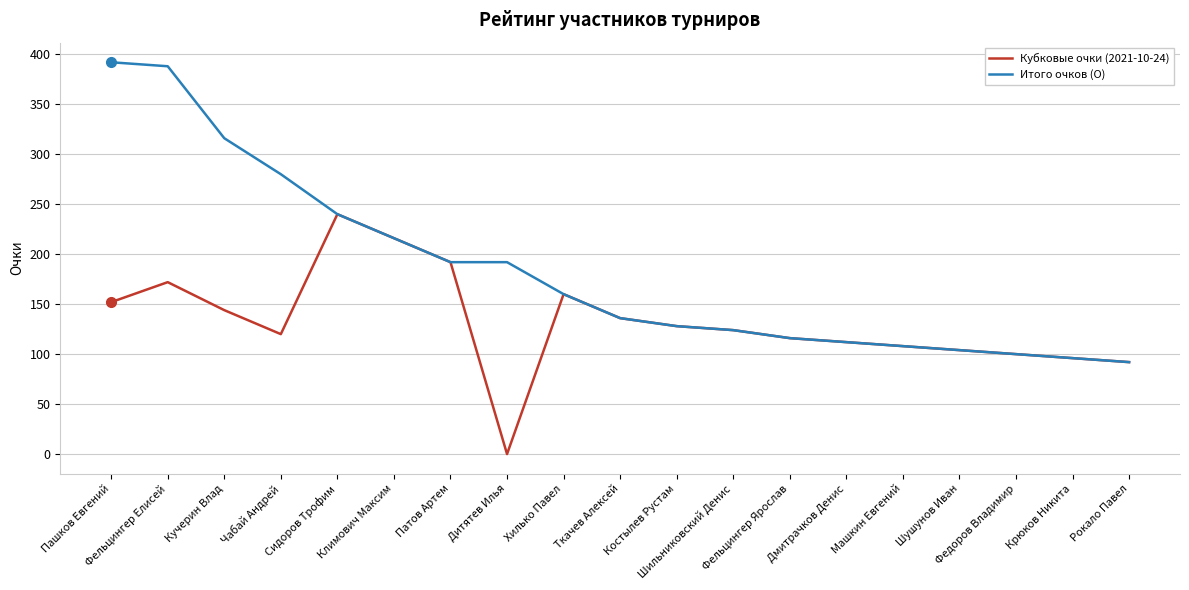

Rank the series by their maximum value, from highest to lowest.

Итого очков (О), Кубковые очки (2021-10-24)